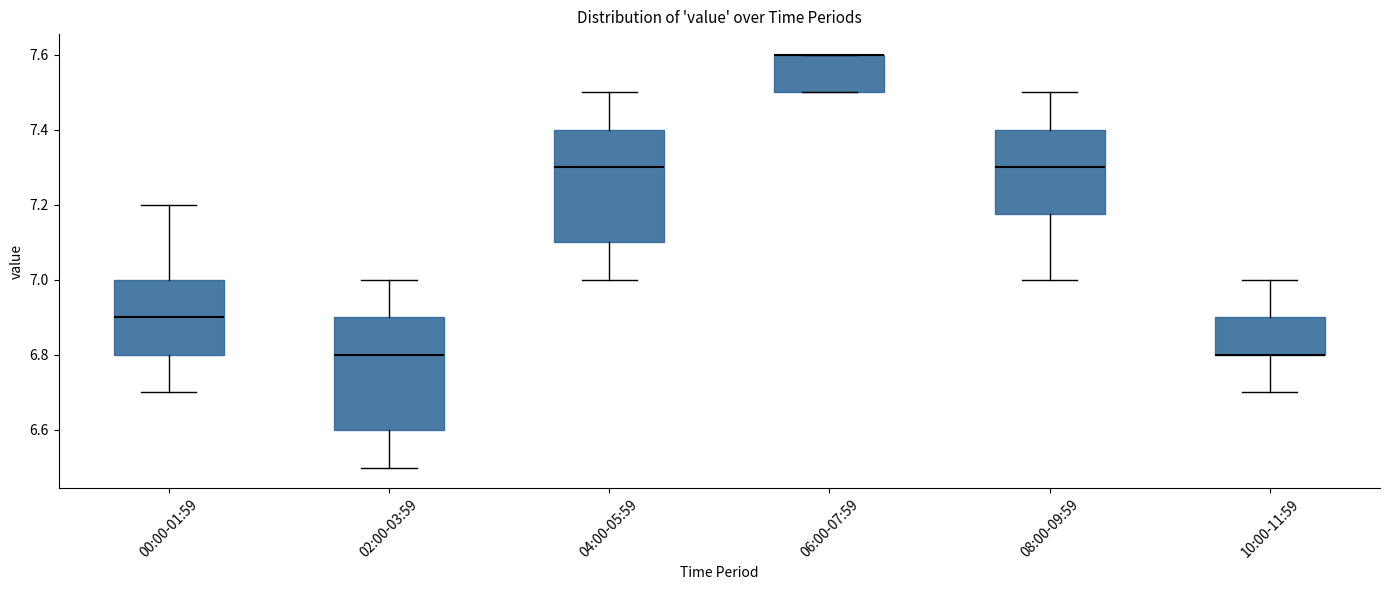

Reading left to right, read every box against the y-axis: the position of its median line, the range the box covers, and the ends of its whiskers. The values are not printed on the chart, so give them approximately, as read against the axis.

00:00-01:59: median 6.90, box 6.80 to 7.00, whiskers 6.70 to 7.20
02:00-03:59: median 6.80, box 6.60 to 6.90, whiskers 6.50 to 7.00
04:00-05:59: median 7.30, box 7.10 to 7.40, whiskers 7.00 to 7.50
06:00-07:59: median 7.60 (drawn on the box's upper edge), box 7.50 to 7.60, whiskers 7.50 to 7.60
08:00-09:59: median 7.30, box 7.18 to 7.40, whiskers 7.00 to 7.50
10:00-11:59: median 6.80 (drawn on the box's lower edge), box 6.80 to 6.90, whiskers 6.70 to 7.00